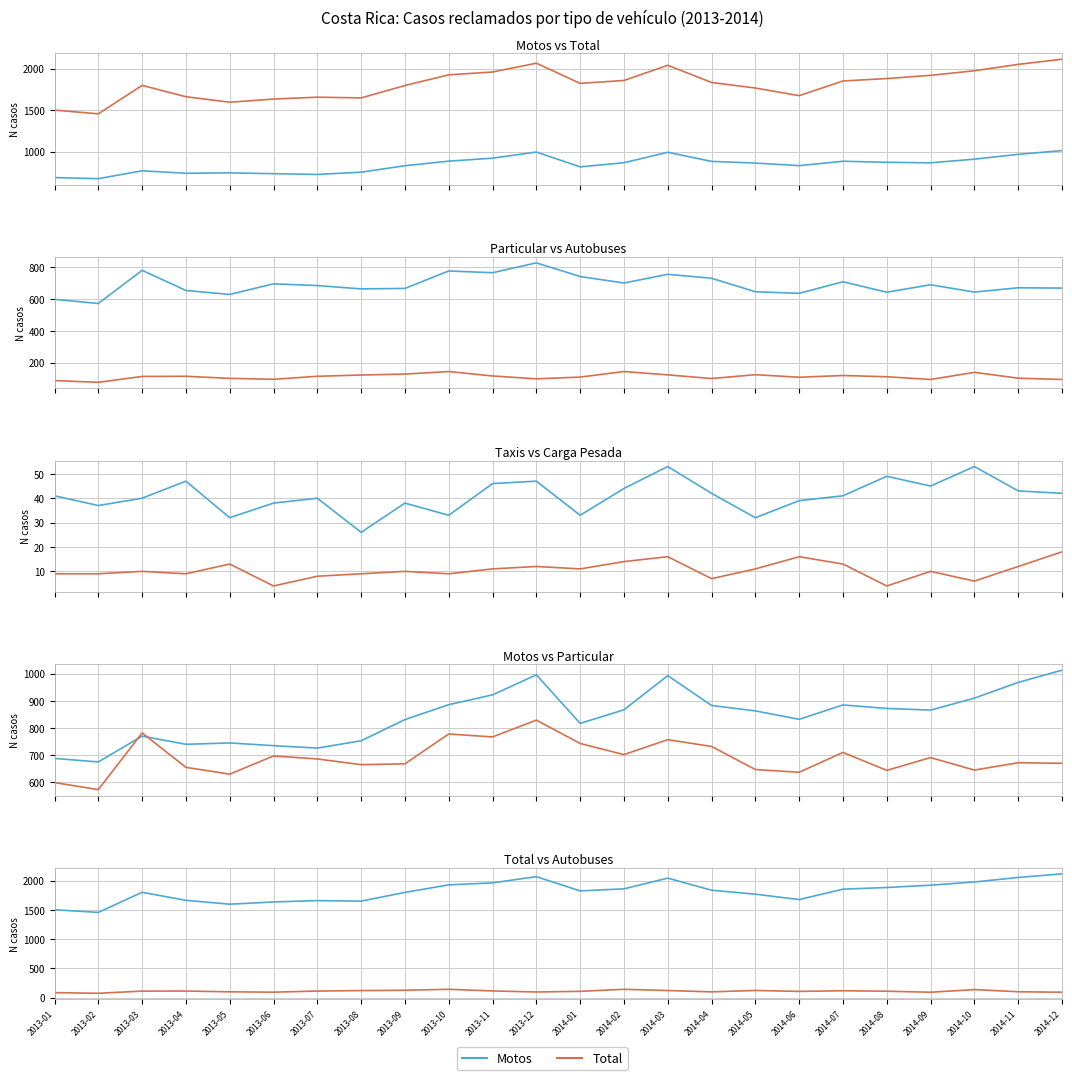

Count the number of categories in the chart.

24